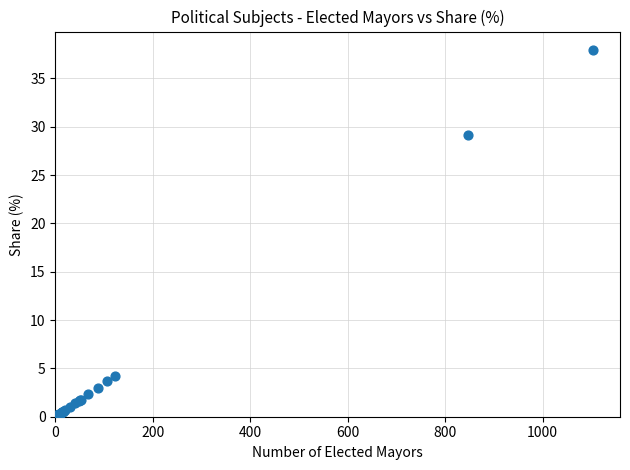

What Y value in the scatter plot is closest to 19?

29.1